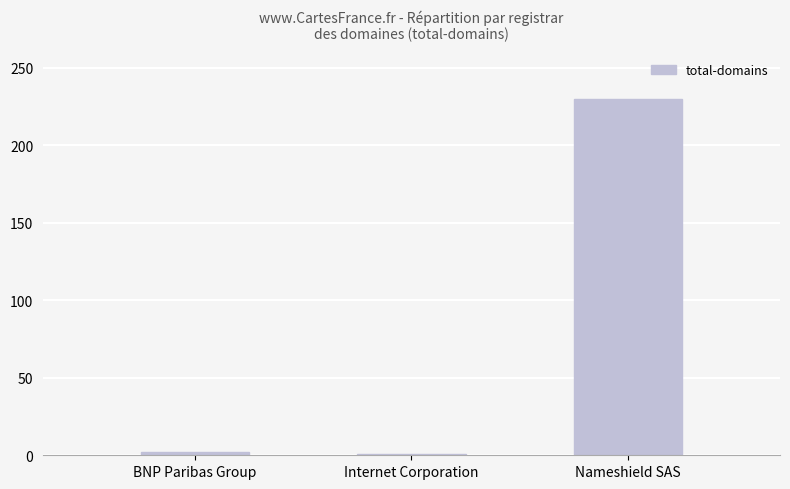

Between Internet Corporation and Nameshield SAS, which is larger?

Nameshield SAS